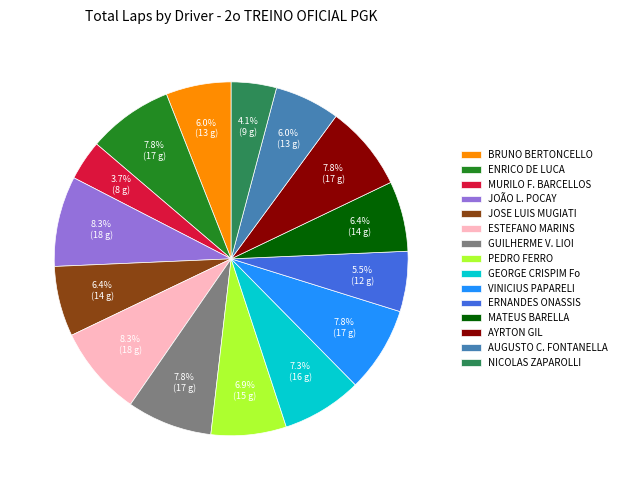

Between JOSE LUIS MUGIATI and AYRTON GIL, which is larger?

AYRTON GIL